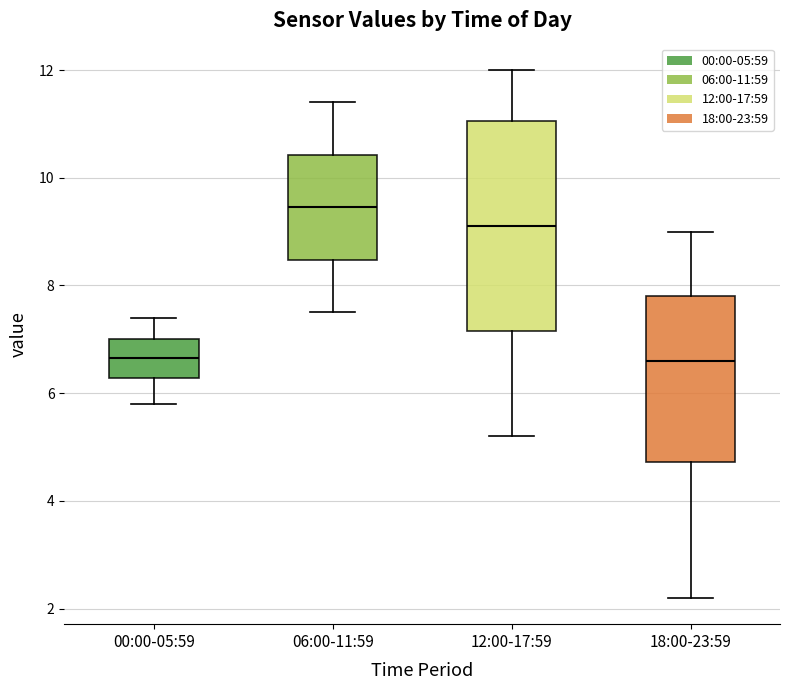

Which box is the tallest, from its lower edge to its upper edge?

12:00-17:59